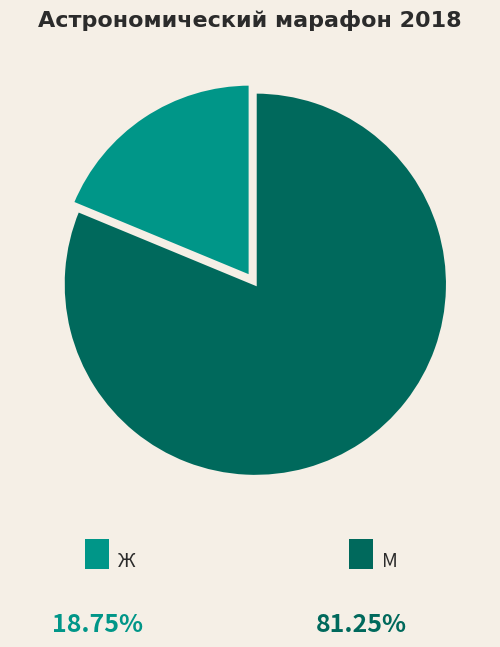

Is there any slice that represents more than half of the pie?

Yes